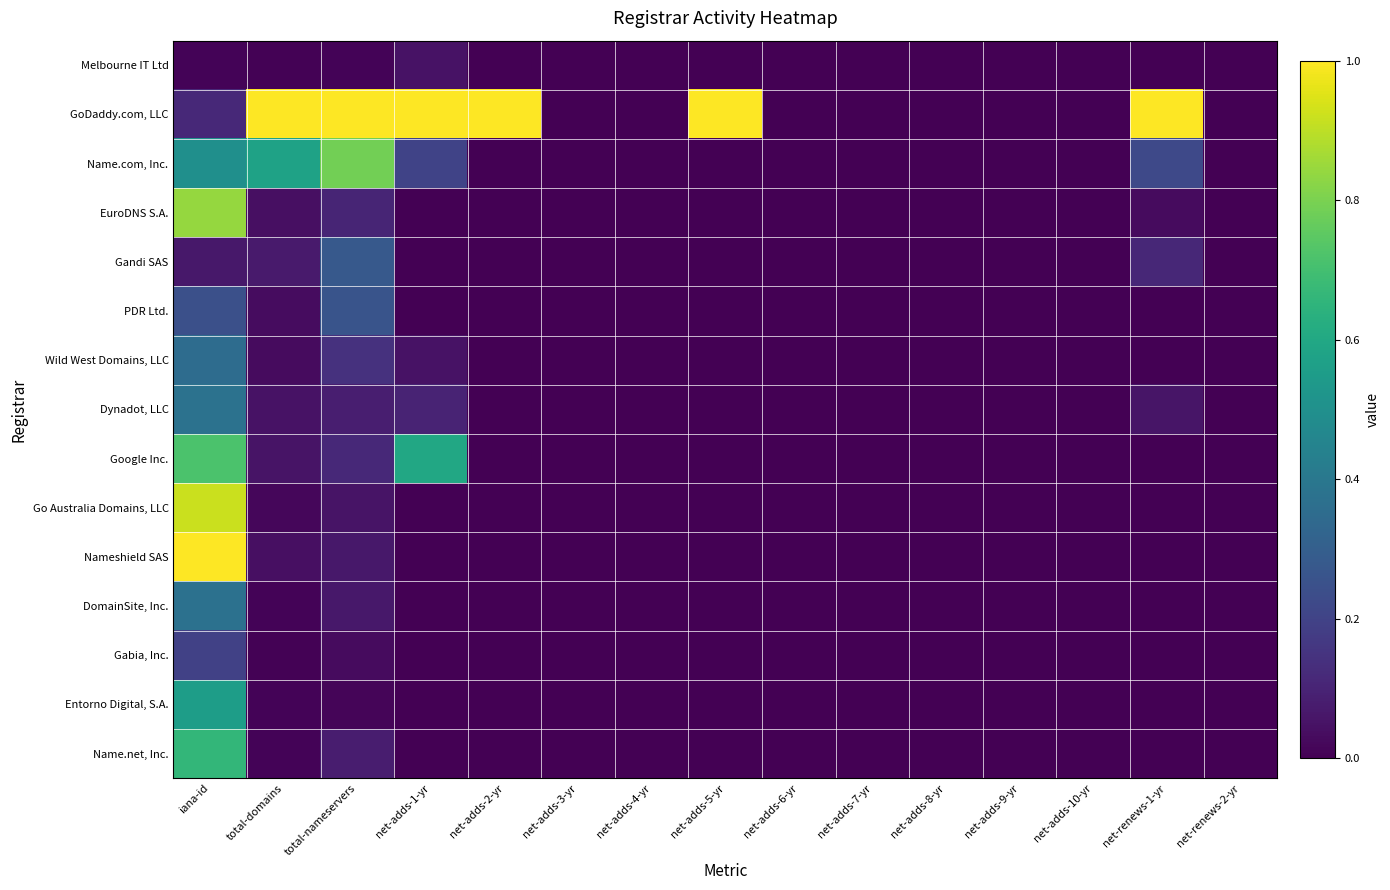

Between net-adds-6-yr and total-domains, which is larger?

total-domains